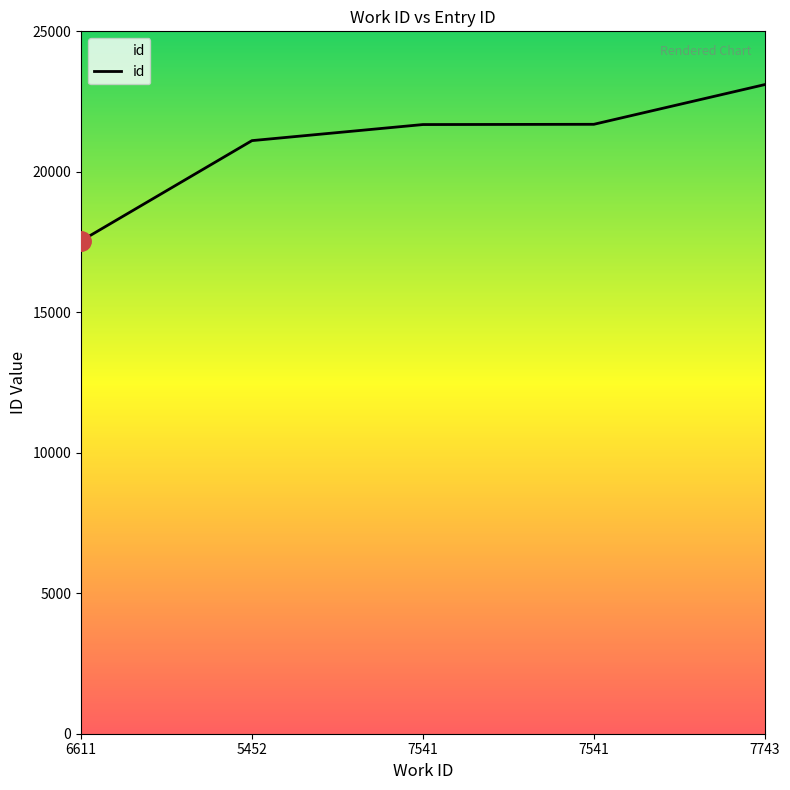

What is the difference between the maximum and minimum values?

5563